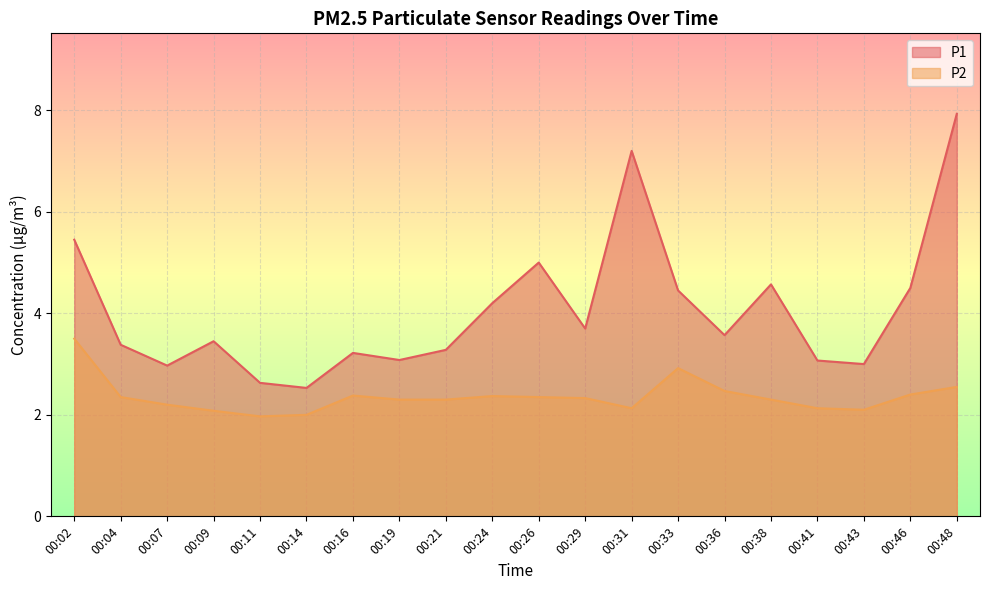

True or false: P2 and P1 cross at least once.

False